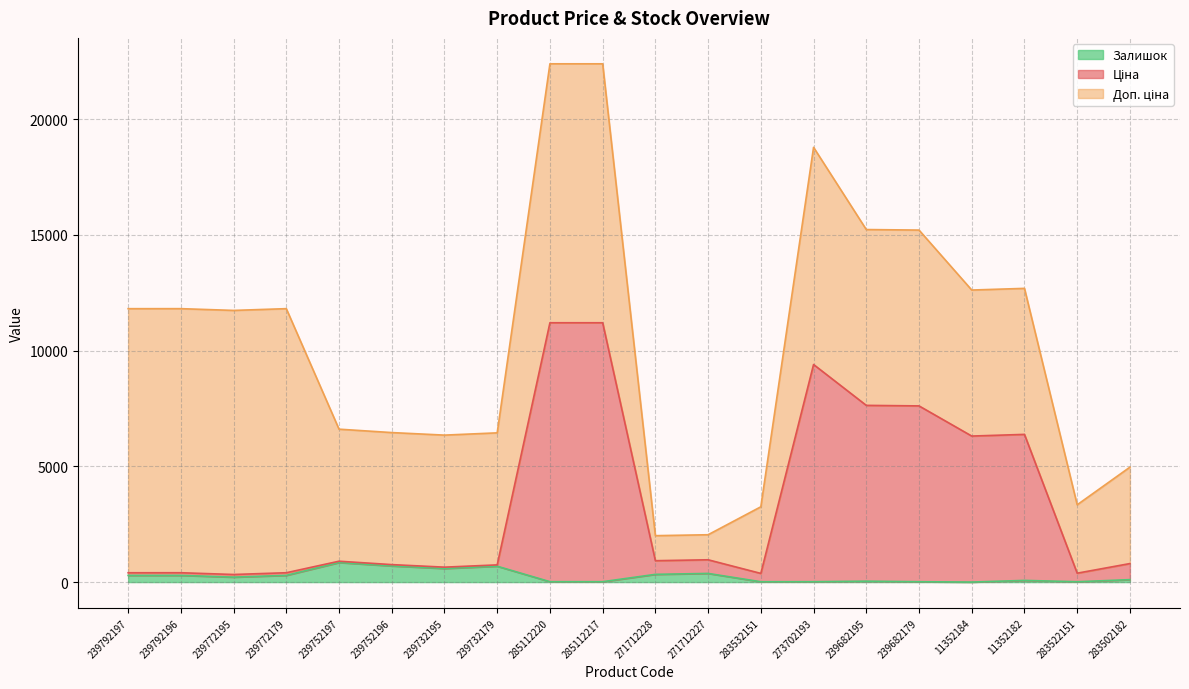

True or false: Ціна and Залишок intersect in this chart.

False